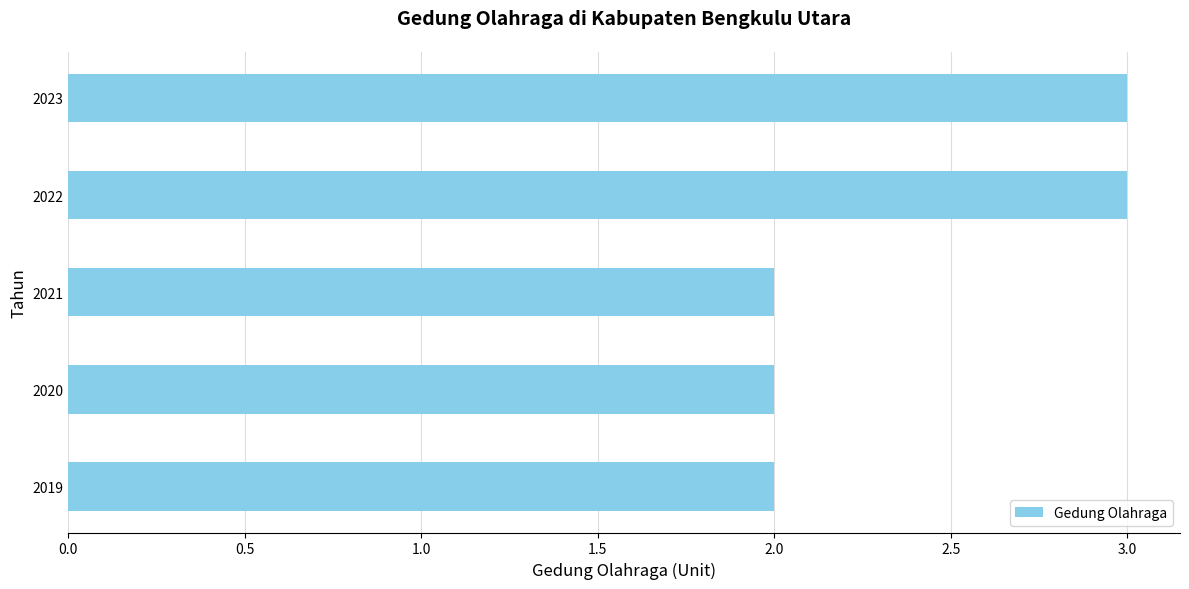

What is the maximum value shown in the chart?

3